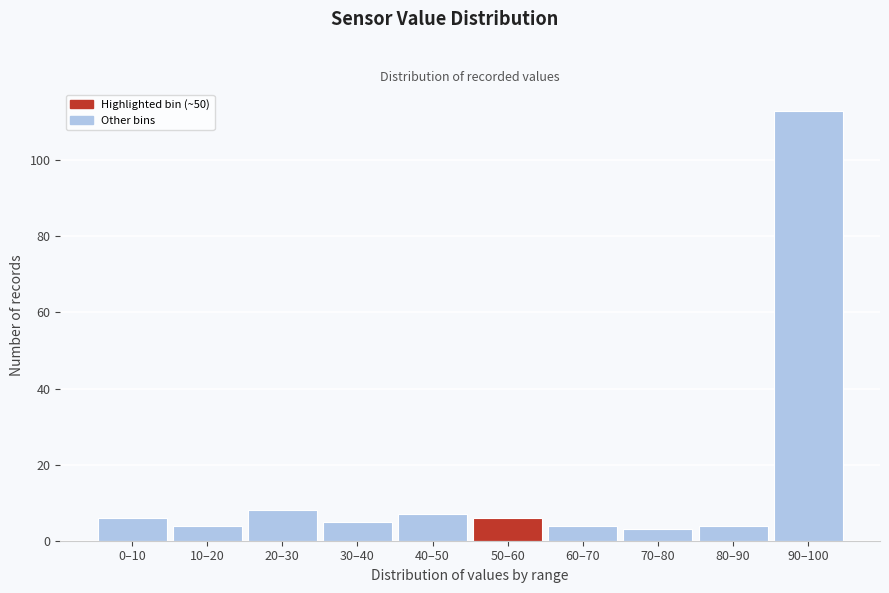

Reading left to right, list all the values displayed in this chart.

6	4	8	5	7	6	4	3	4	113